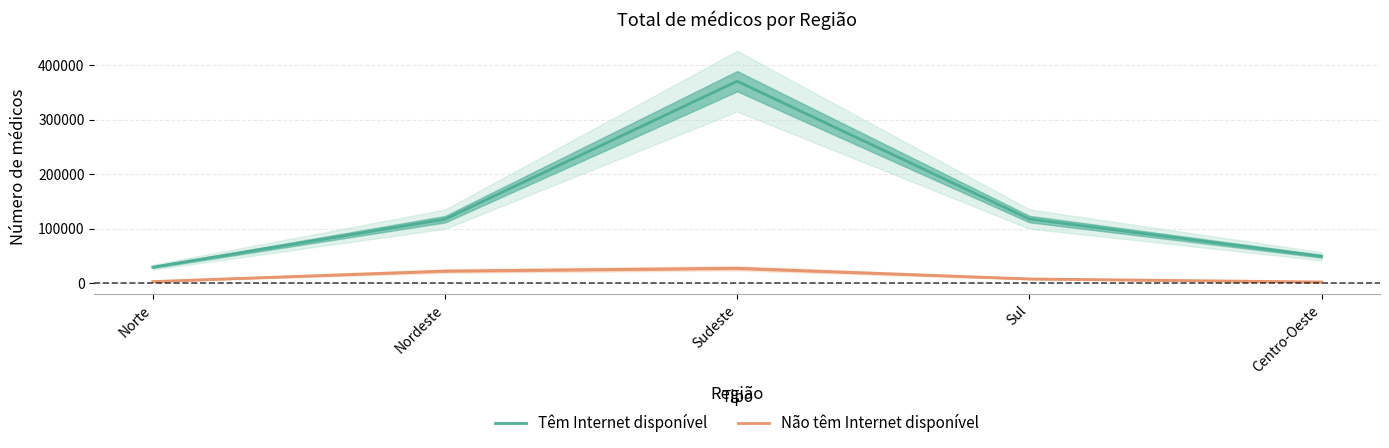

True or false: Têm Internet disponível and Não têm Internet disponível cross at least once.

False